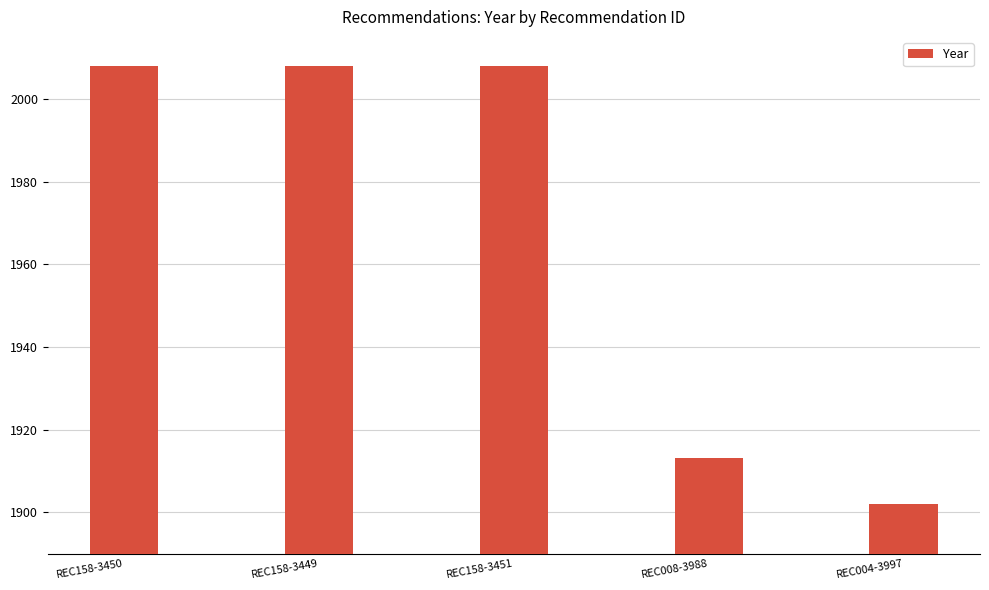

What is the smallest value displayed?

1902